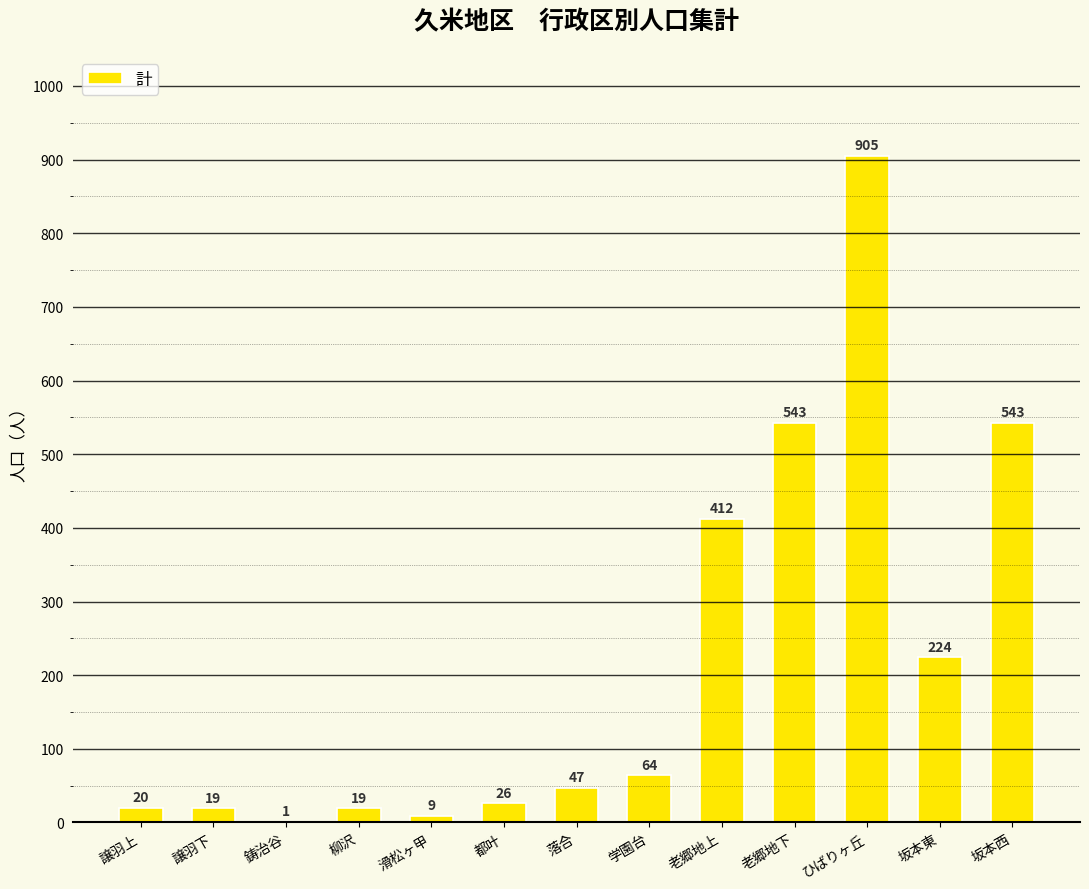

At which label is the value closest to 453?

老郷地上